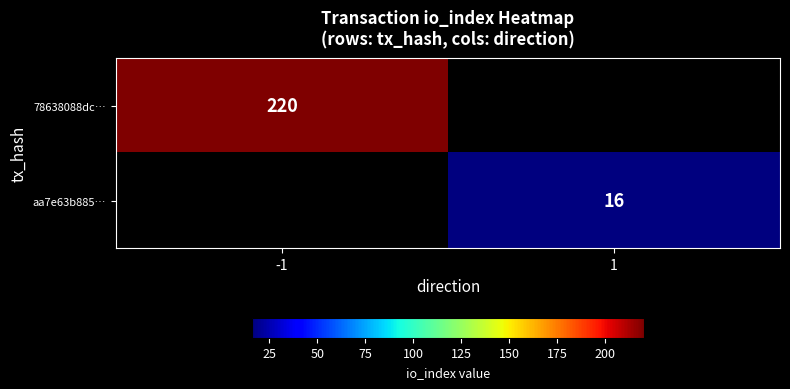

True or false: aa7e63b885… has a value of 23 at 1.

False